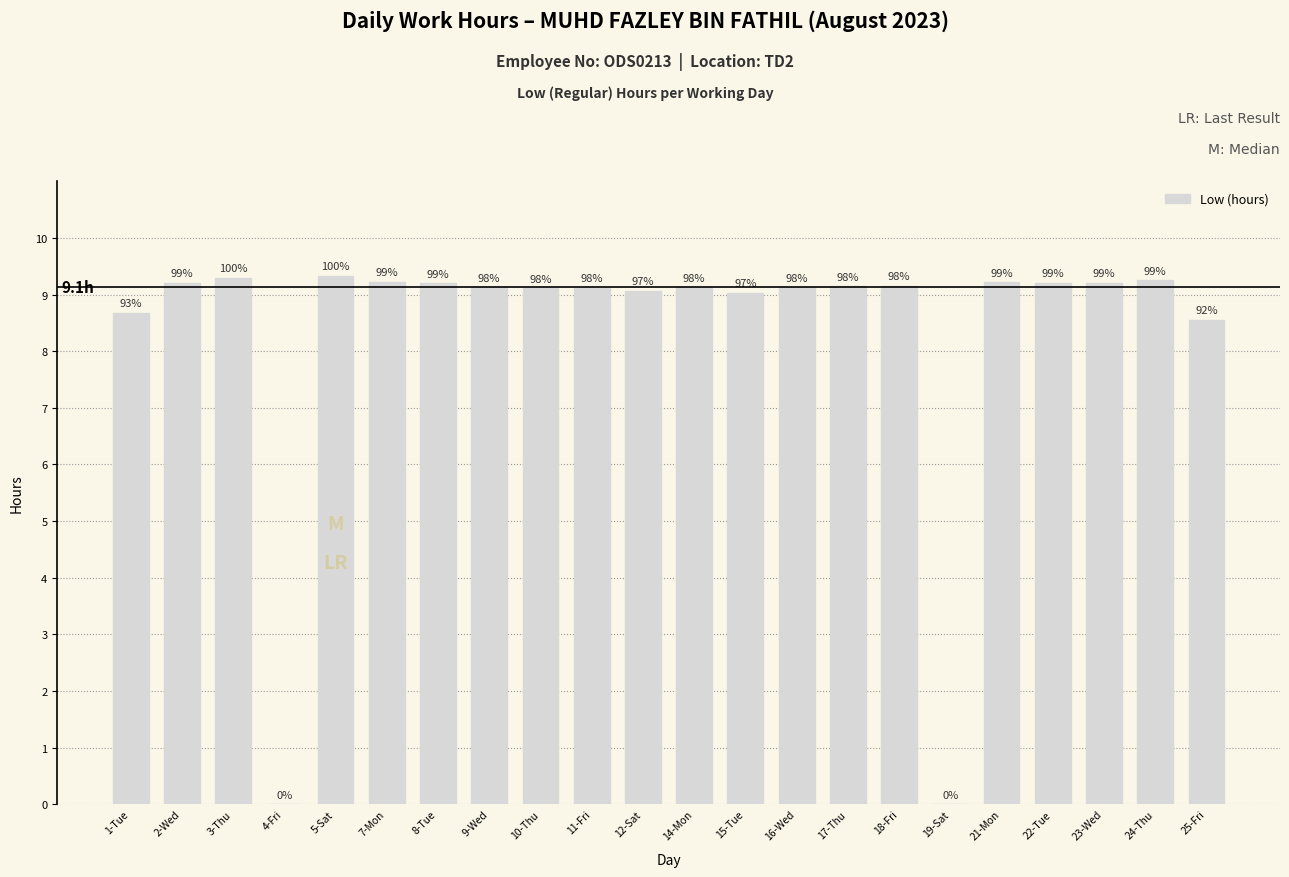

Are the bars horizontal?

No